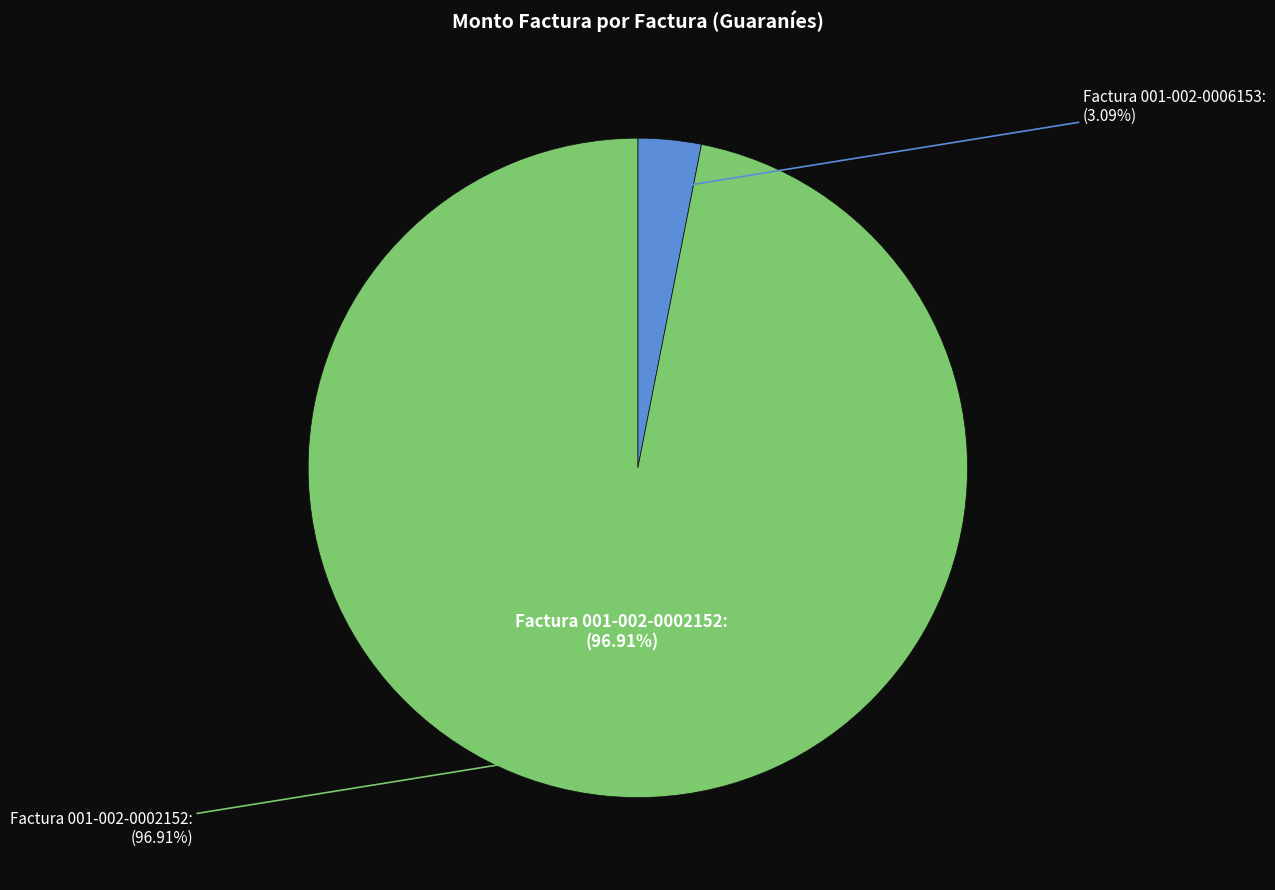

Is it true that Factura 001-002-0002152 is 82% of the pie?

False